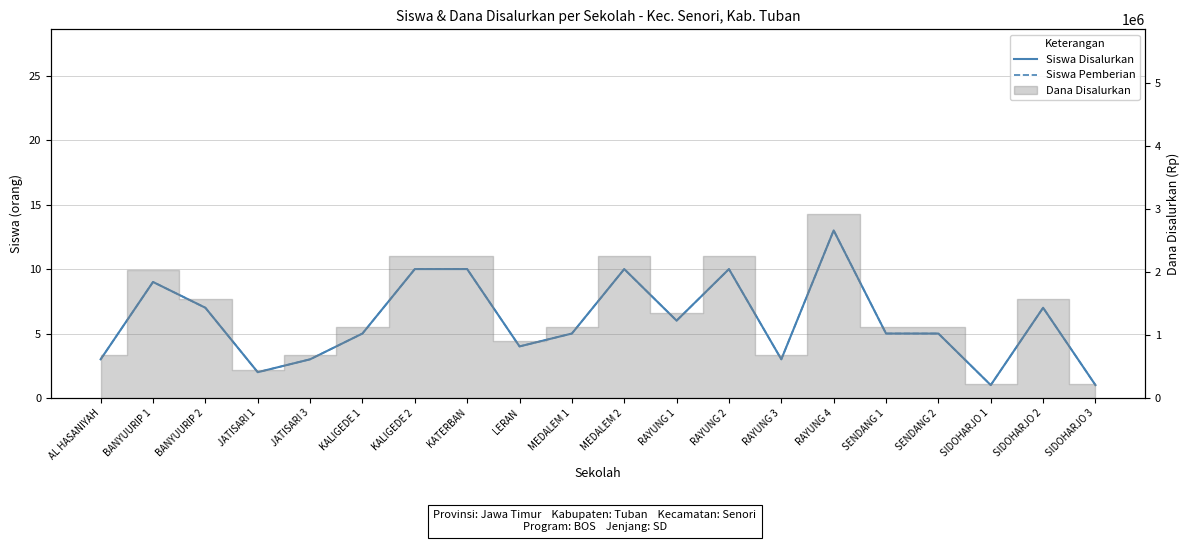

Which series has the largest total across all categories?

Siswa Disalurkan